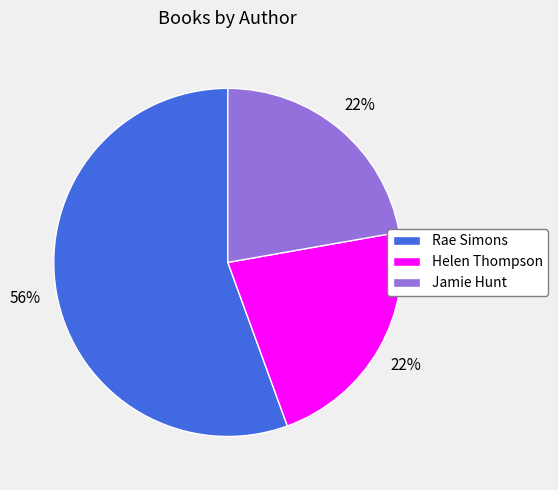

What percentage is the Rae Simons slice, to the nearest percent?

56%